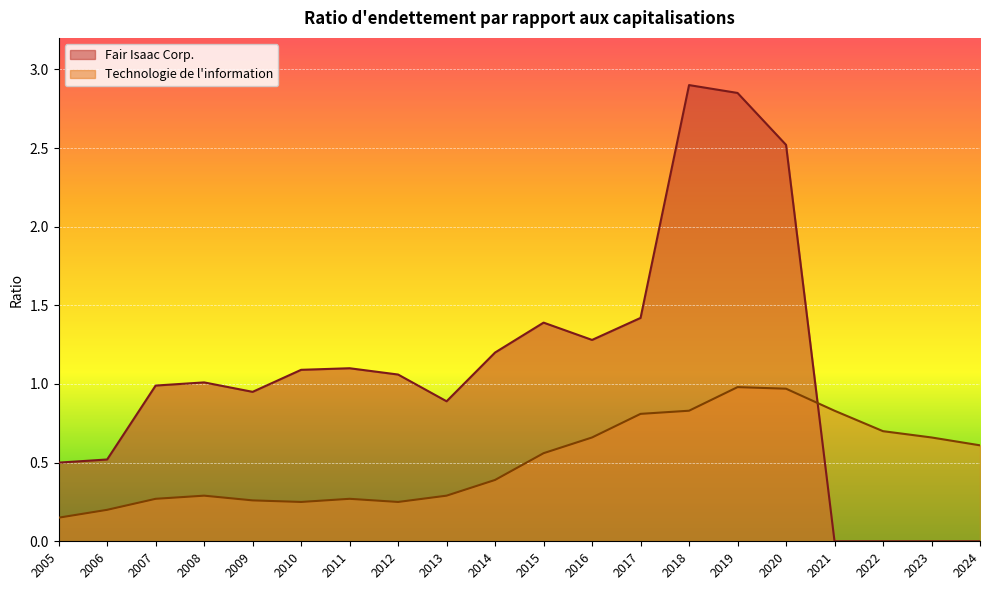

Where is Fair Isaac Corp. nearest to the value 1?

2008